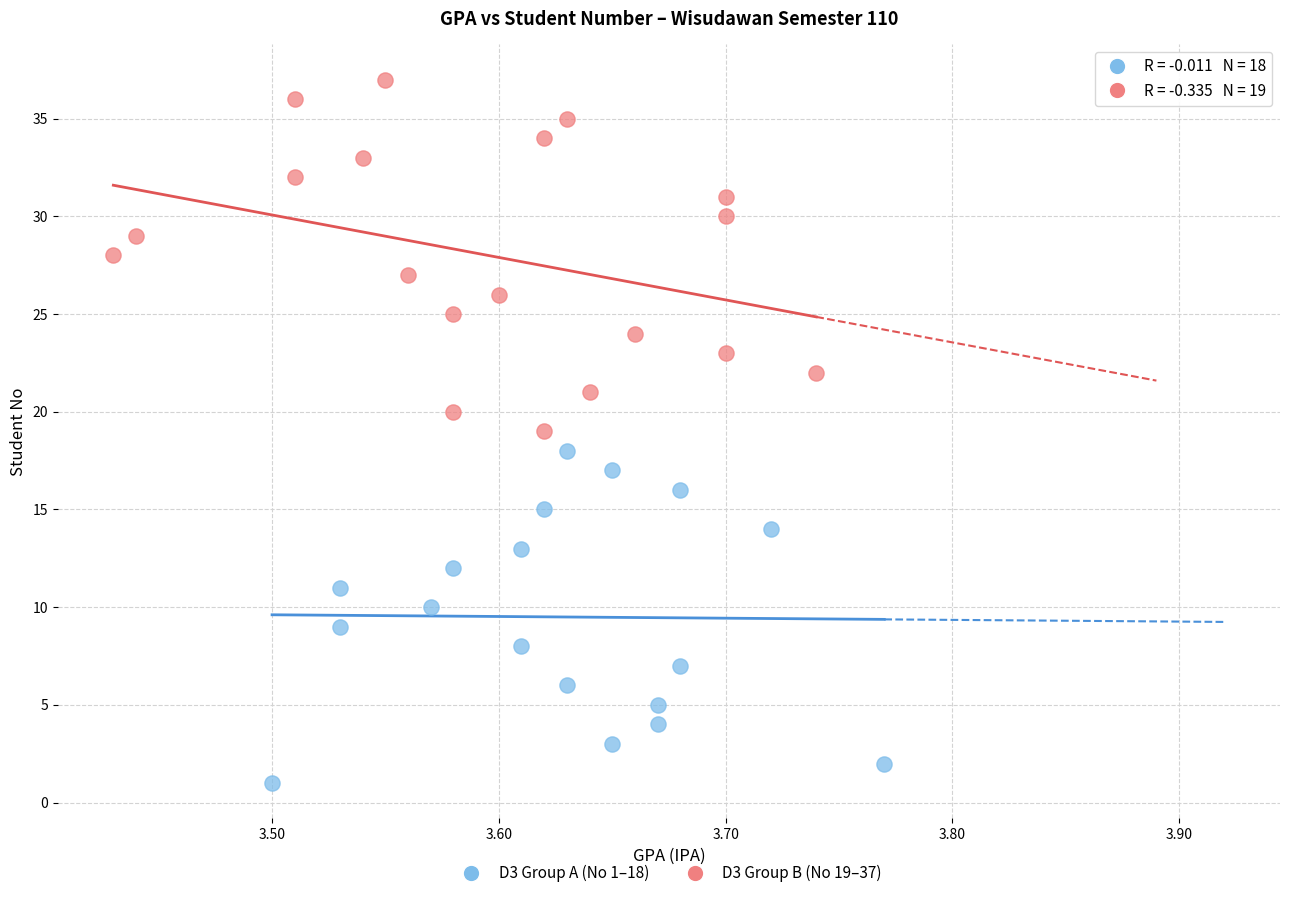

What are all the series names shown in the legend?

D3 Group A (No 1–18), D3 Group B (No 19–37)